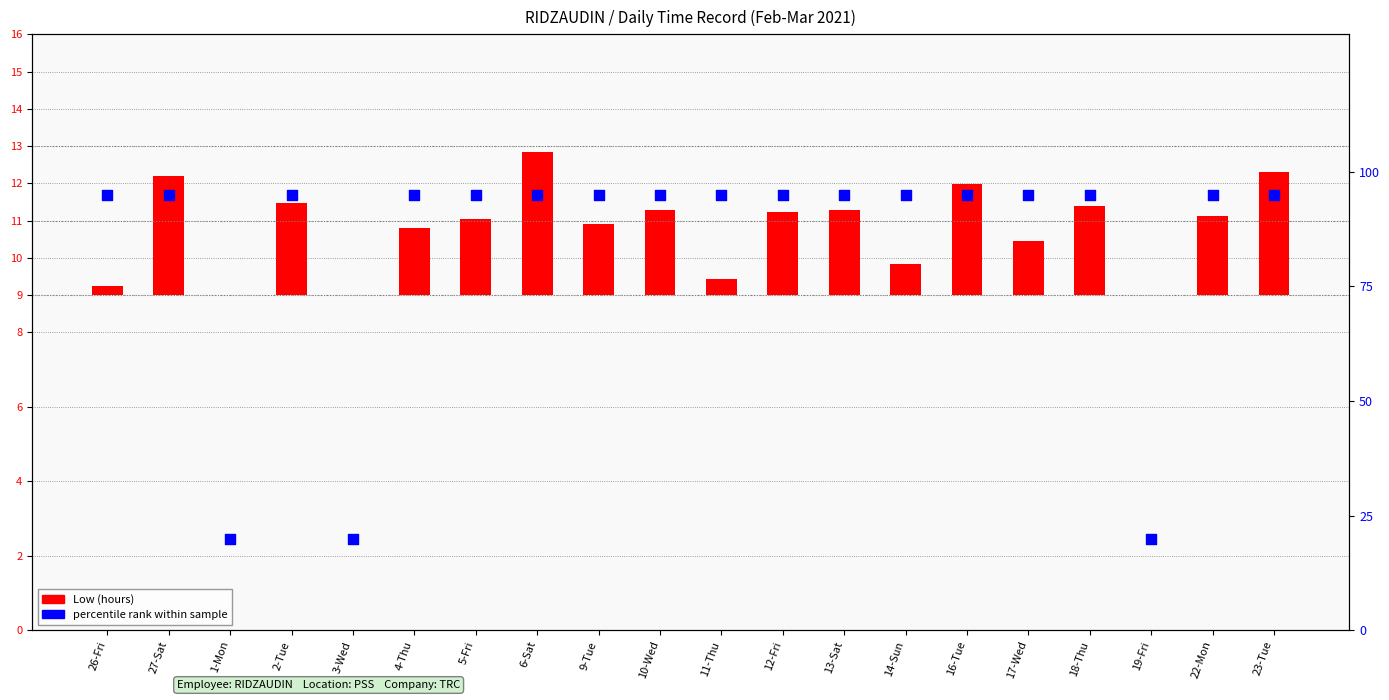

Which series contains the highest Y value?

percentile rank within sample